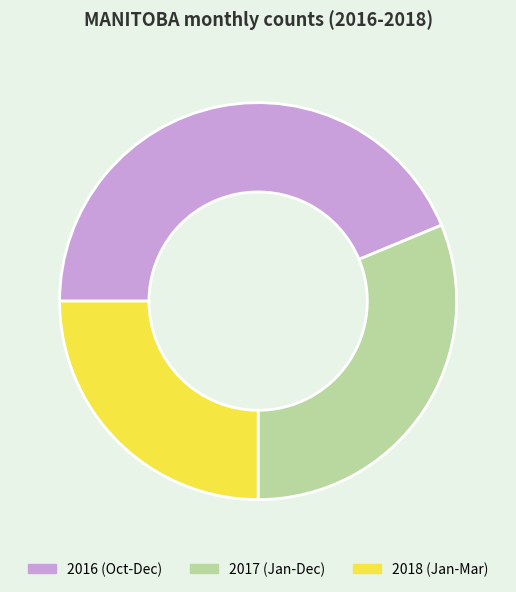

Do 2017 (Jan-Dec) and 2018 (Jan-Mar) together represent more than half of the pie?

Yes